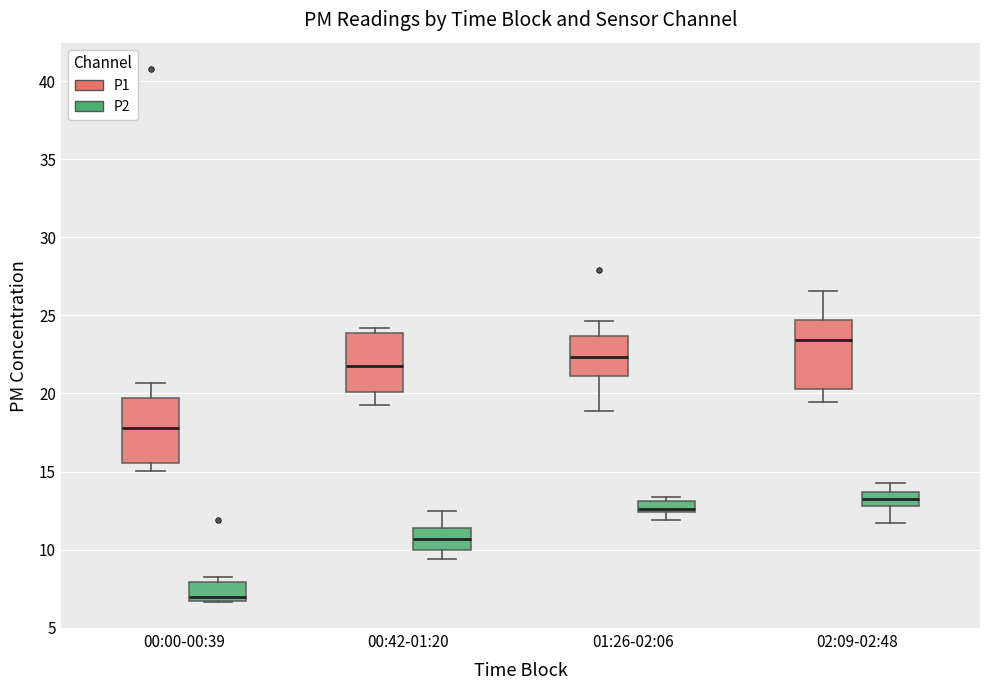

Which box has the lowest median line?

00:00-00:39 (P2)